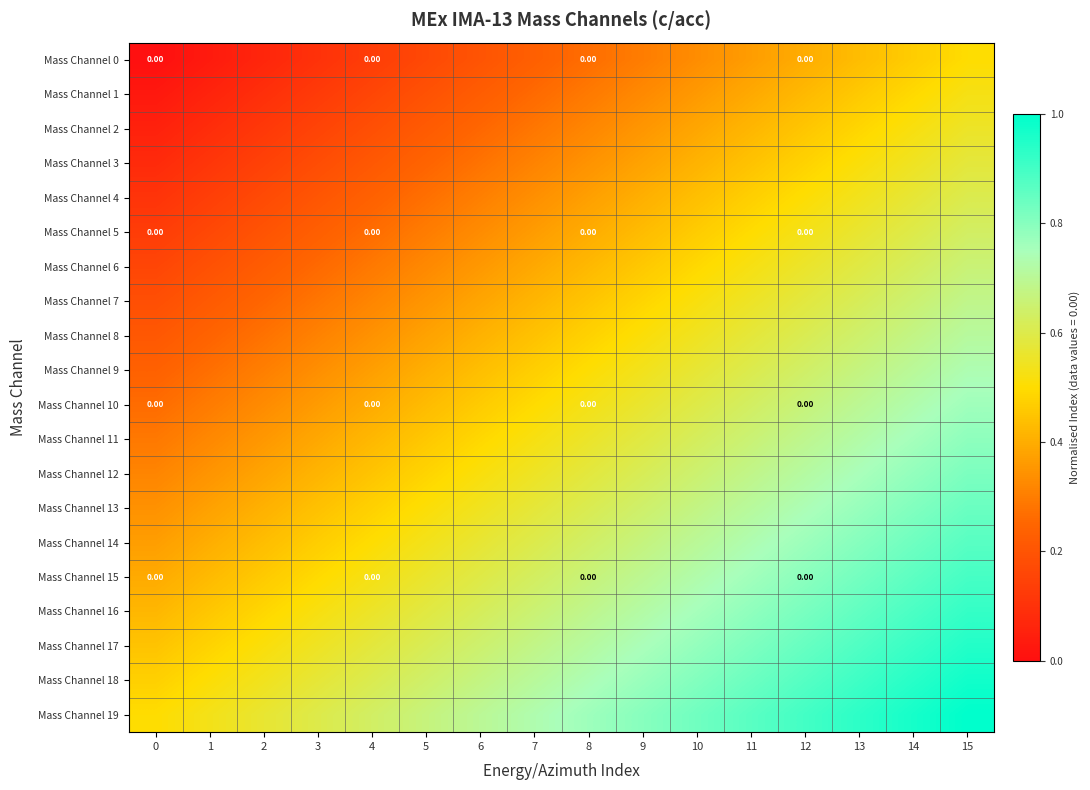

What is the difference between the highest and lowest values at 13?

0.5